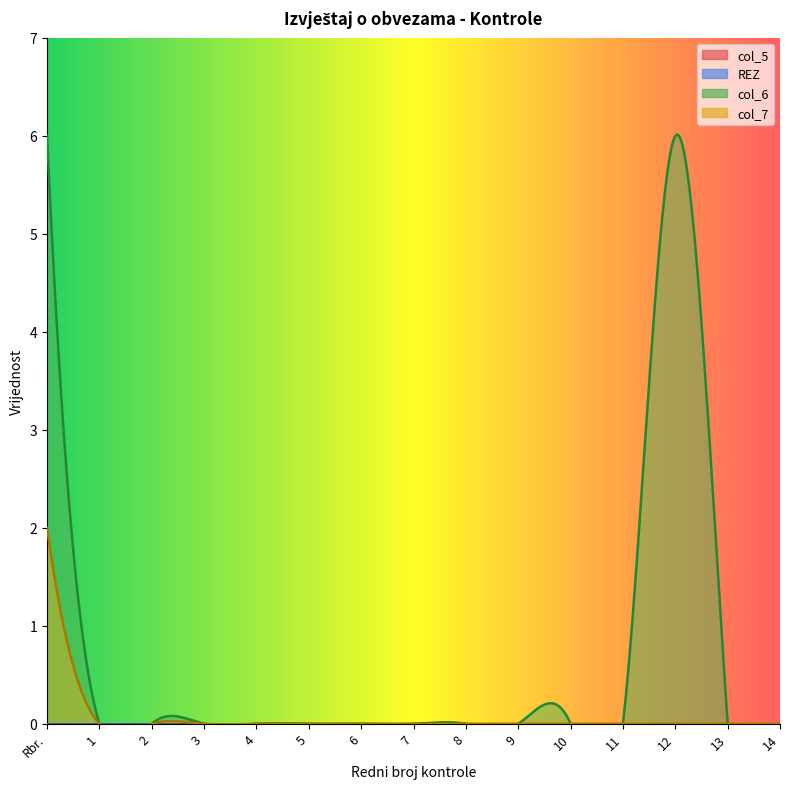

At how many categories does at least one series exceed 4?

2